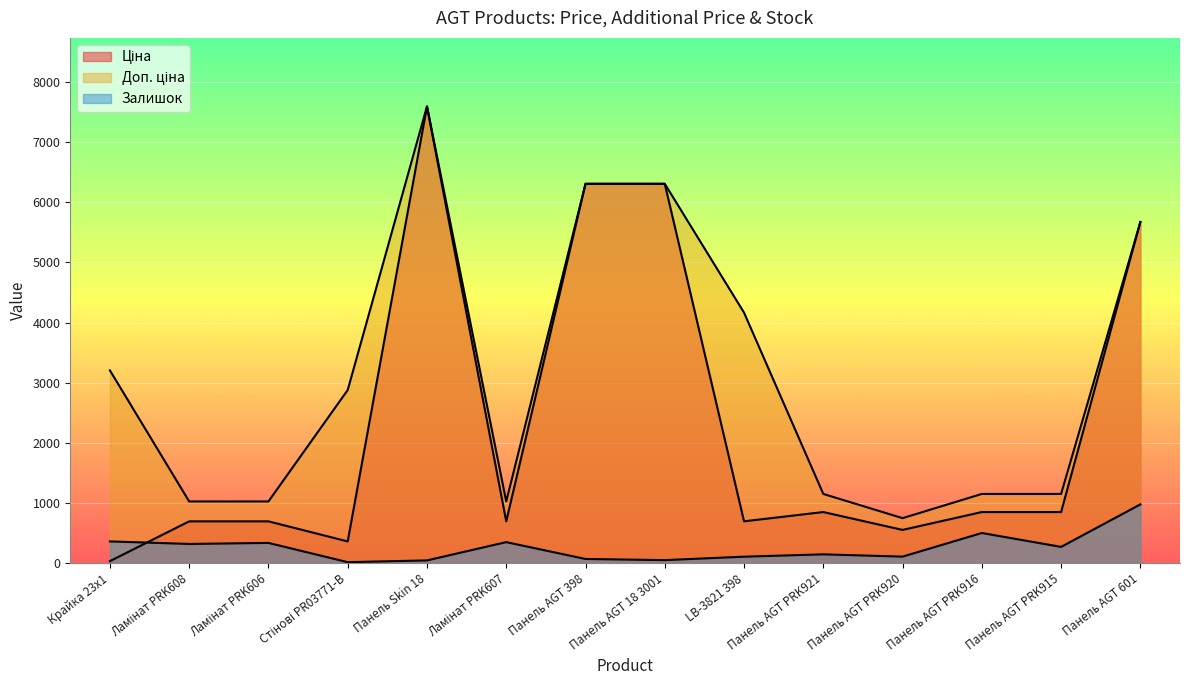

Reading left to right, list all the values displayed in this chart.

Ціна: 32.0	693.7	693.7	359.9	7596.5	693.7	6308.8	6308.8	694.3	848.4	551.5	848.4	848.4	5673.8
Доп. ціна: 3205.0	1024.6	1024.6	2878.8	7596.5	1024.6	6308.8	6308.8	4165.6	1149.7	747.0	1149.7	1149.7	5673.8
Залишок: 360.0	318.0	335.0	15.0	44.0	348.0	68.0	49.0	106.0	145.0	107.0	500.0	269.0	976.0